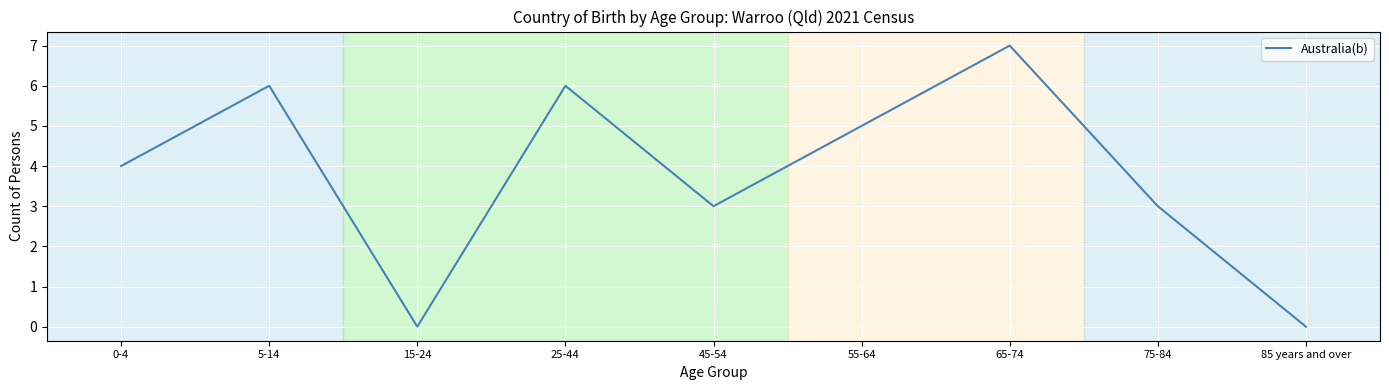

Where is the first local maximum?

5-14